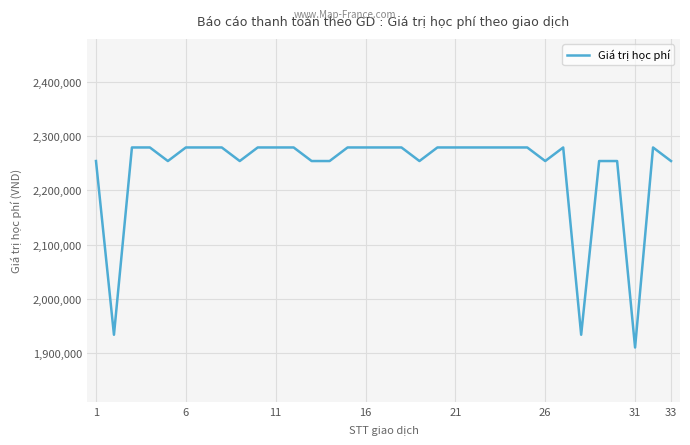

What is the average value?

2239348